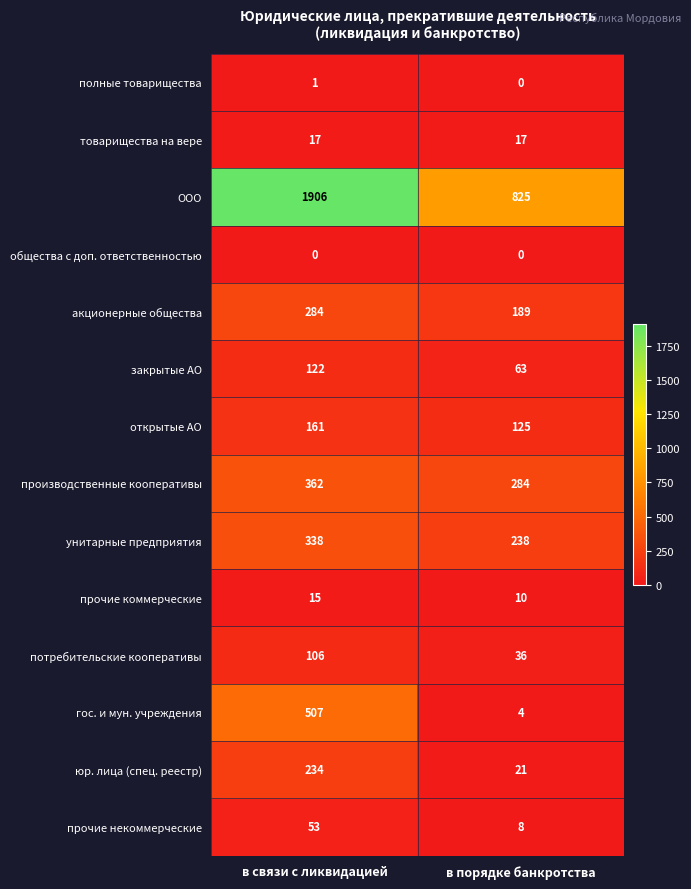

What is the sum of the гос. и мун. учреждения values at в связи с ликвидацией and в порядке банкротства?

511